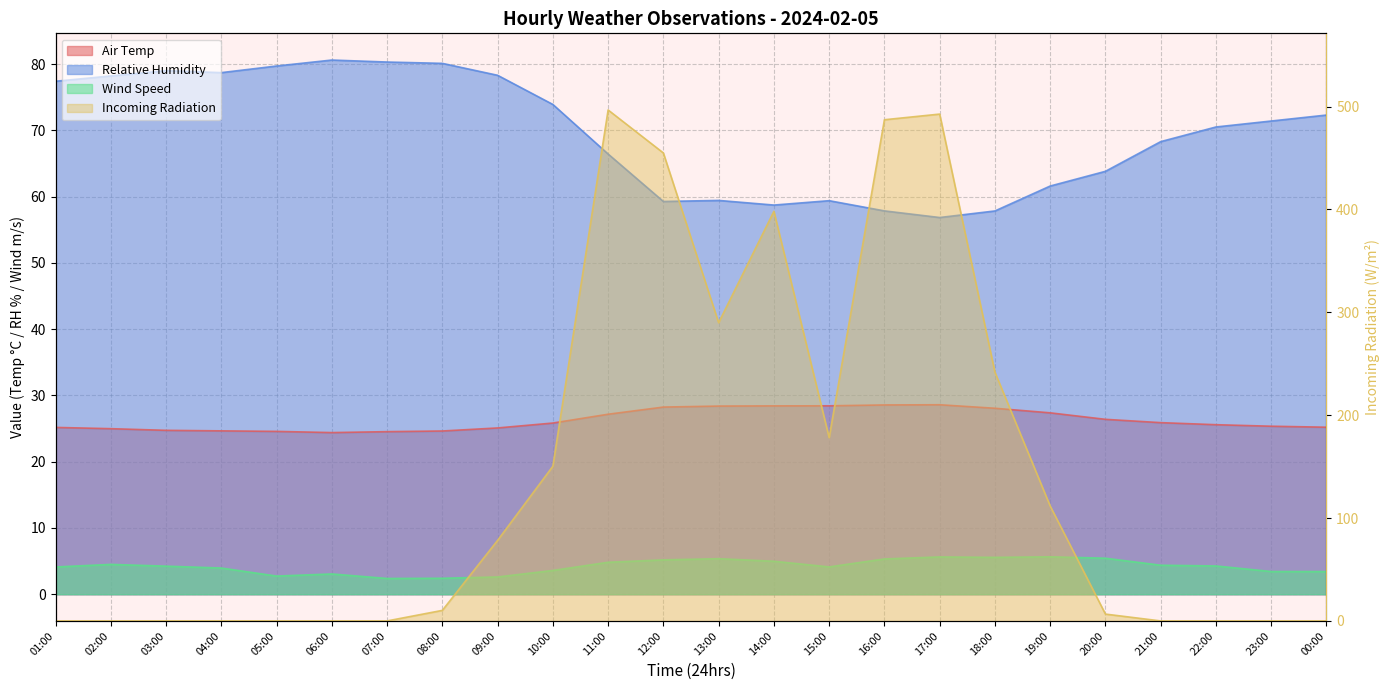

List the labels in order of Relative Humidity value, largest first.

06:00, 07:00, 08:00, 05:00, 03:00, 04:00, 09:00, 02:00, 01:00, 10:00, 00:00, 23:00, 22:00, 21:00, 11:00, 20:00, 19:00, 13:00, 15:00, 12:00, 14:00, 16:00, 18:00, 17:00